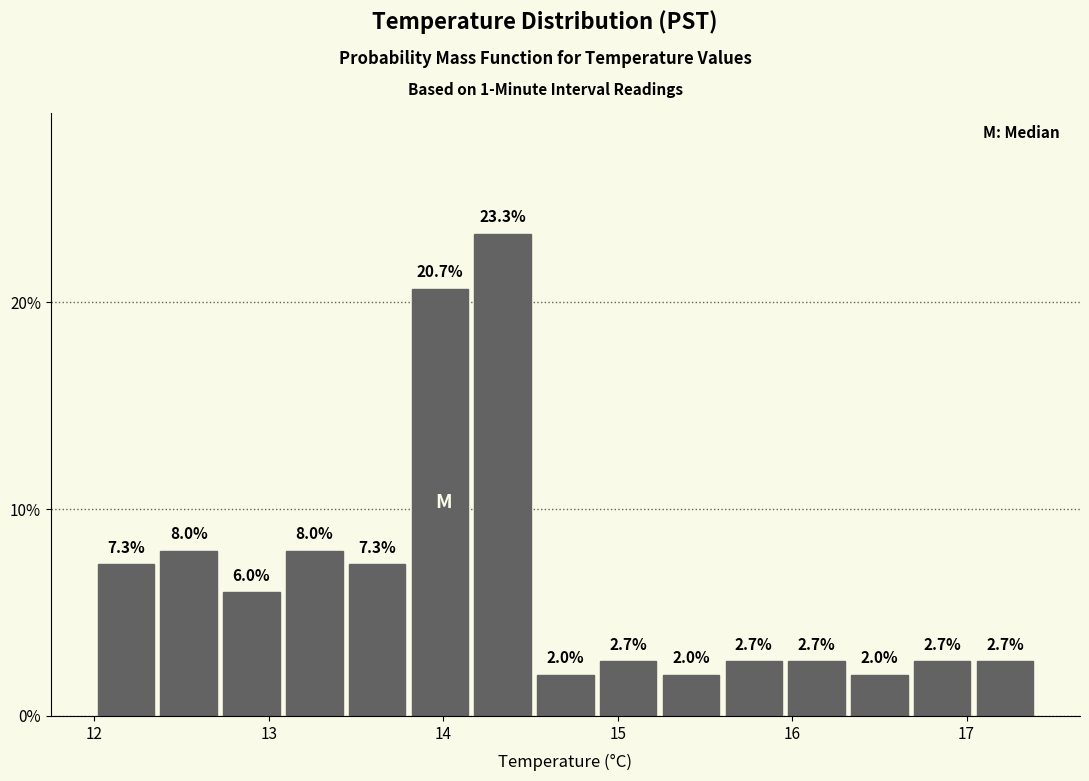

Around what value on the x-axis is the tallest bar? Give the approximate position of its centre, as read against the axis.

14.3